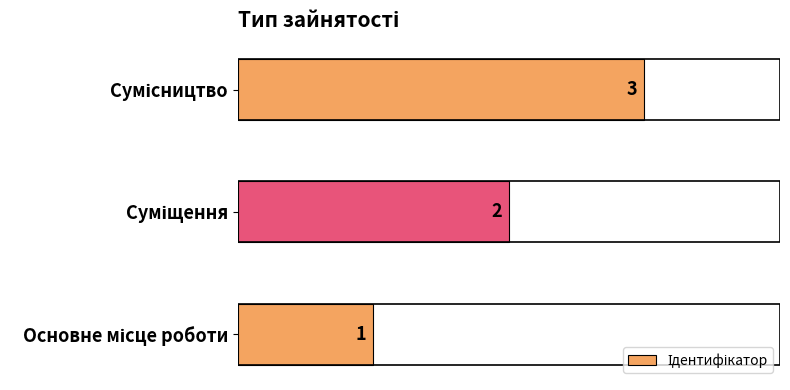

Are the bars grouped side by side (vs. stacked)?

No